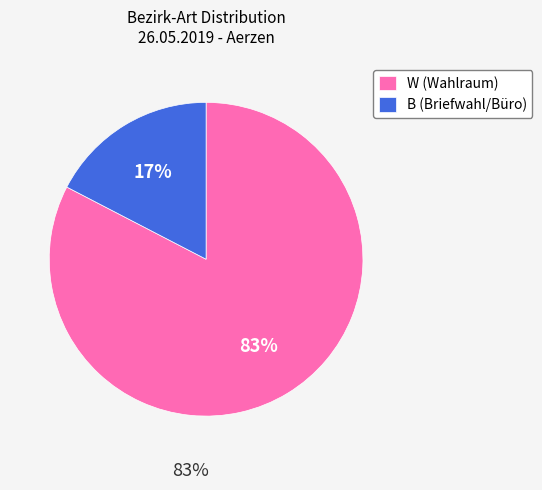

Which category accounts for the majority?

W